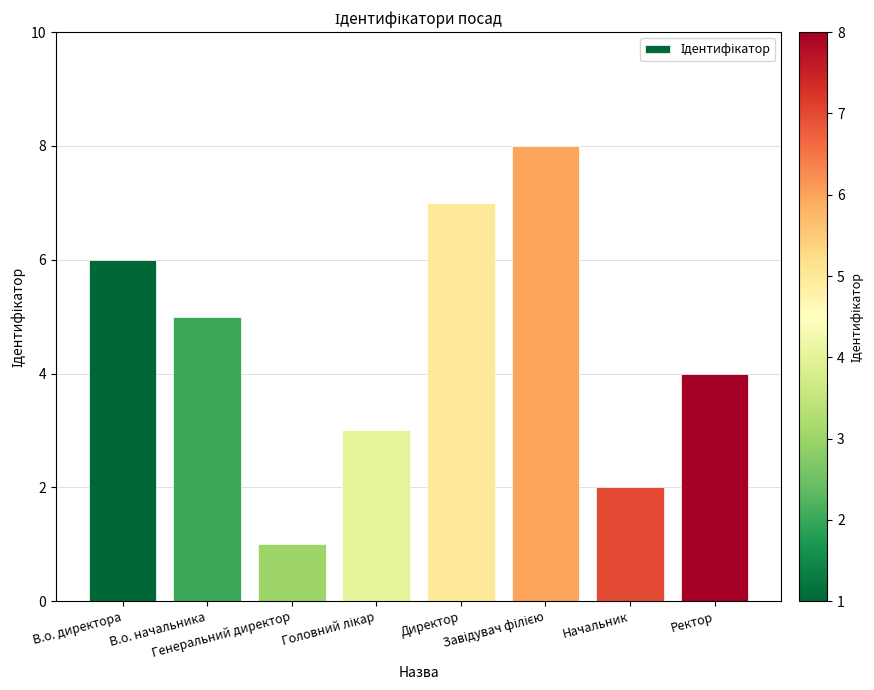

What is the difference between the maximum and second lowest values?

6